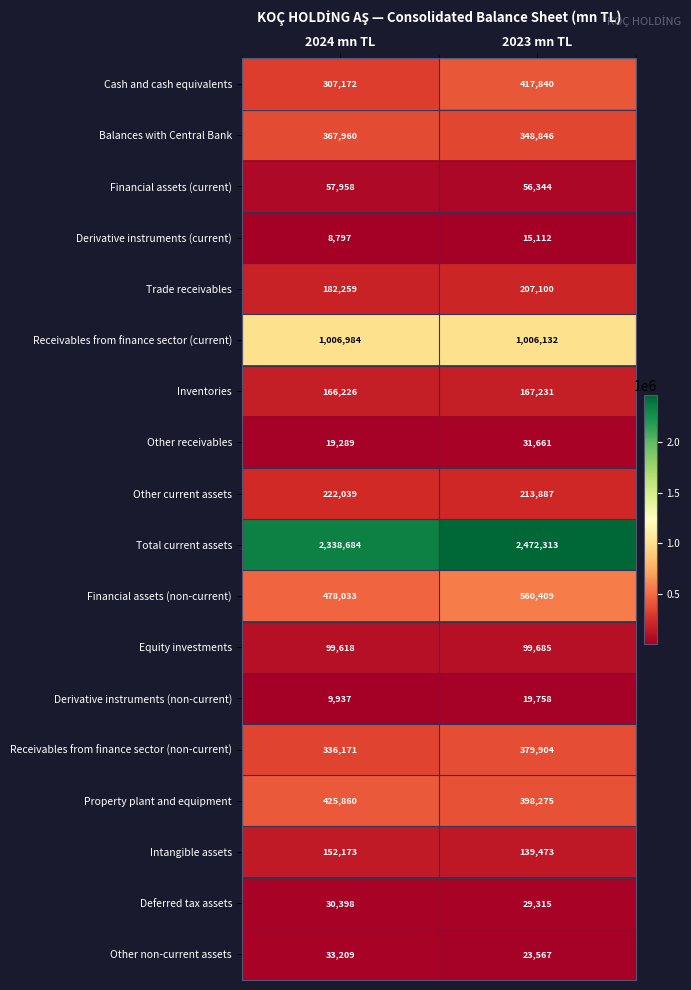

Which series has the largest total across all categories?

Total current assets